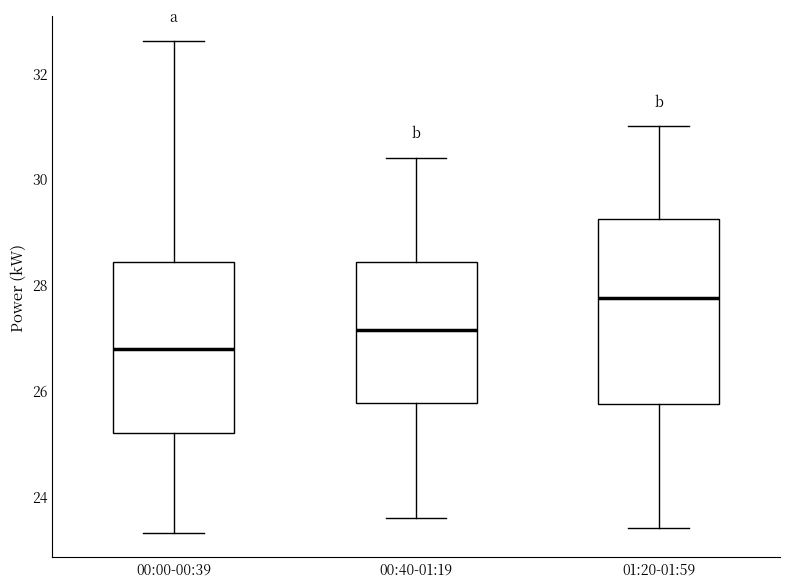

Reading left to right, read every box against the y-axis: the position of its median line, the range the box covers, and the ends of its whiskers. The values are not printed on the chart, so give them approximately, as read against the axis.

00:00-00:39: median 26.8, box 25.2 to 28.4, whiskers 23.4 to 32.6
00:40-01:19: median 27.2, box 25.8 to 28.4, whiskers 23.6 to 30.4
01:20-01:59: median 27.8, box 25.8 to 29.2, whiskers 23.4 to 31.0